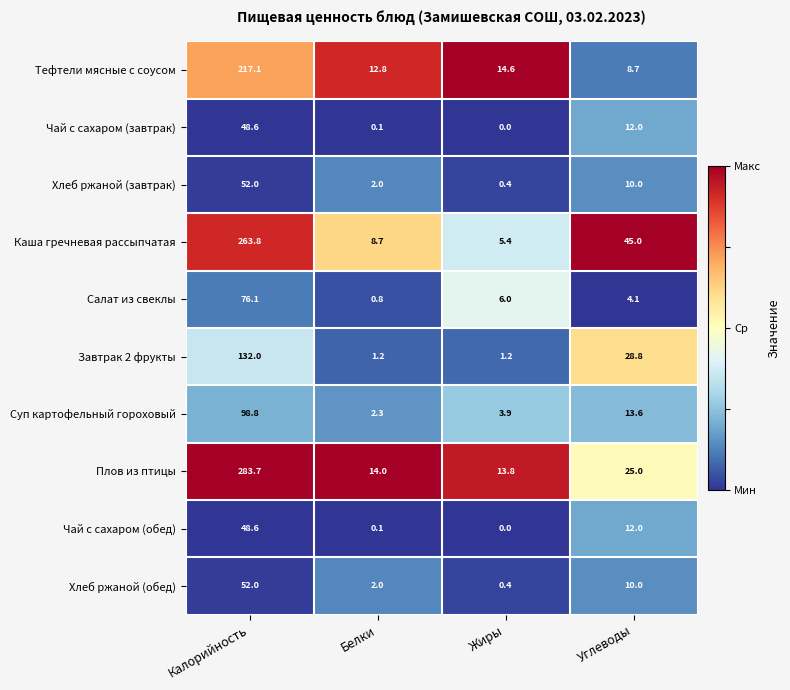

What is the sum of all Завтрак 2 фрукты values?

163.2